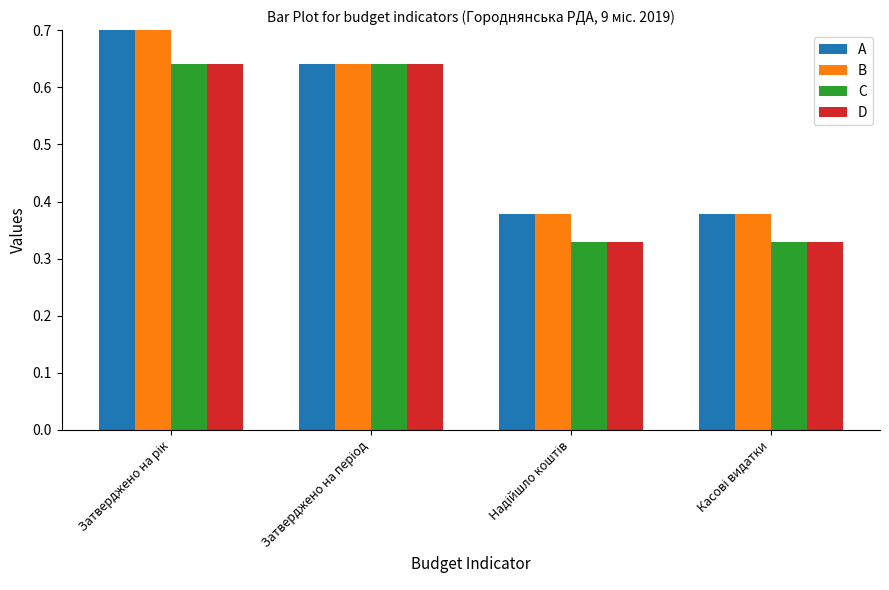

What are all the series names shown in the legend?

A, B, C, D